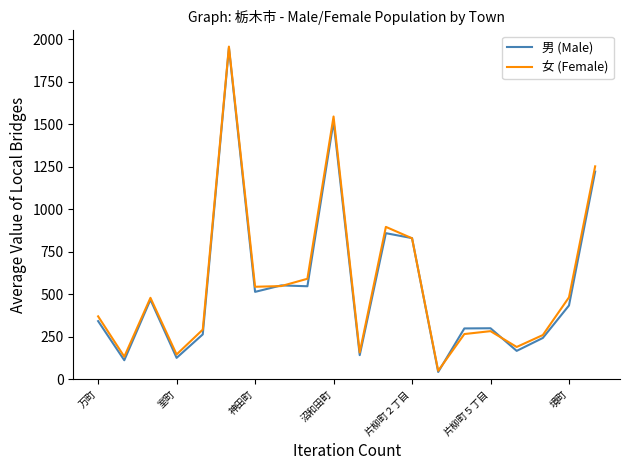

What is the smallest value displayed?

43